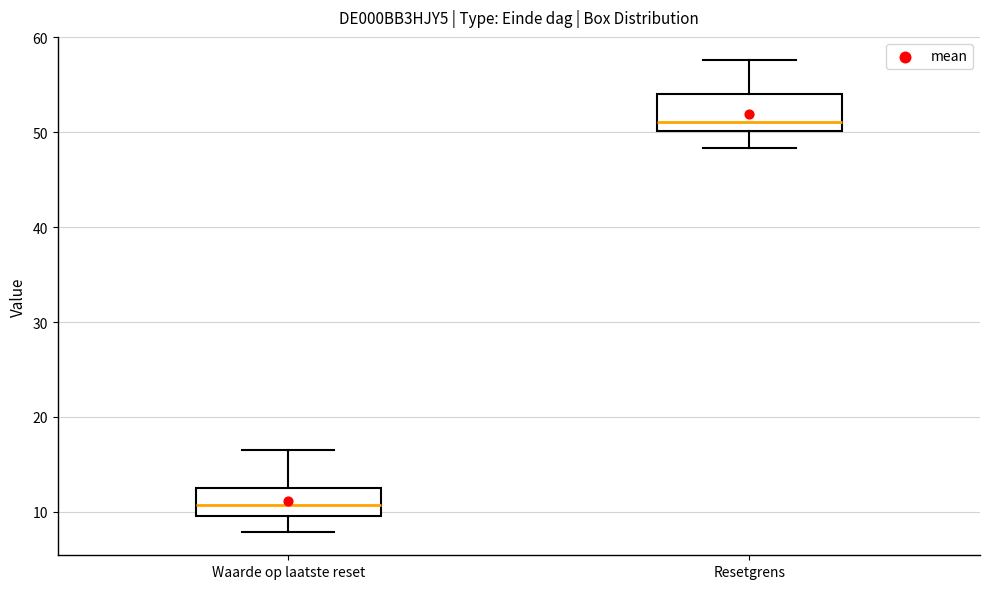

Which box has the lowest median line?

Waarde op laatste reset